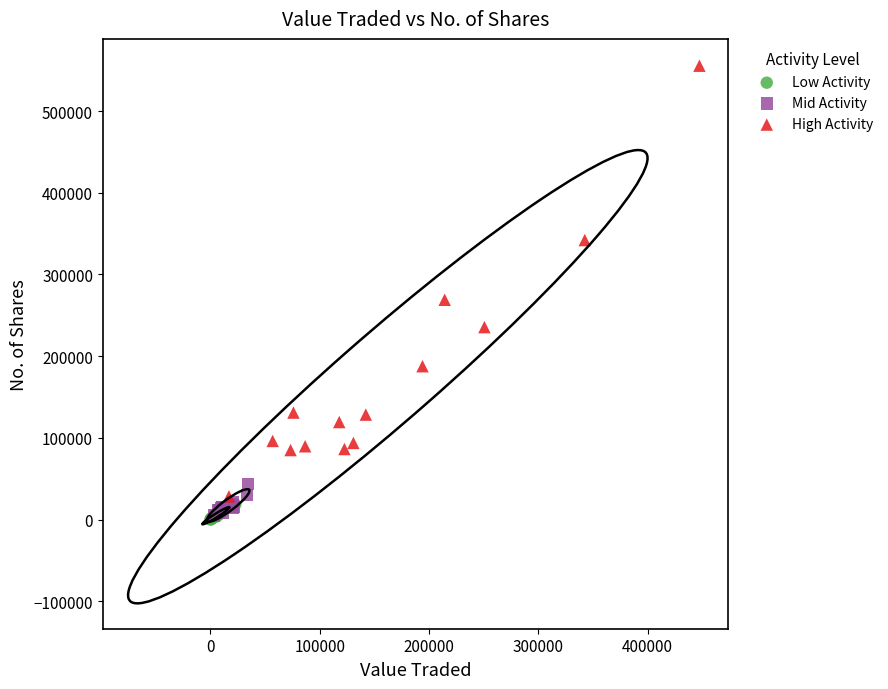

Which series reaches the maximum Y coordinate?

High Activity